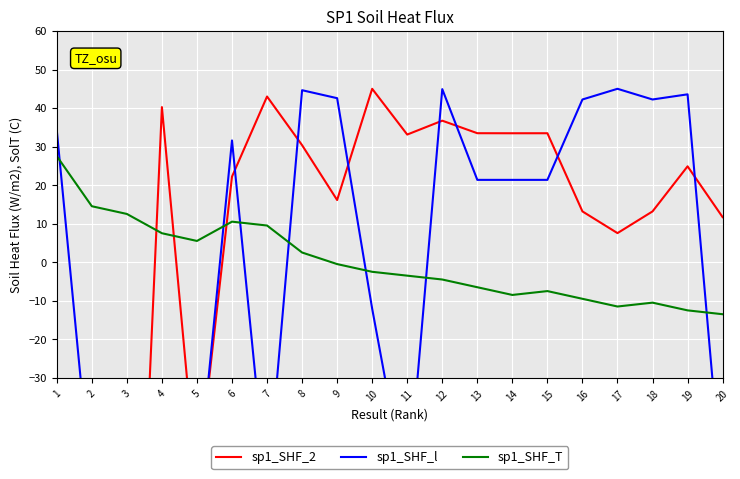

Reading left to right, what are all the values shown in this chart?

sp1_SHF_2: 1=-55.6	2=-162.2	3=-162.2	4=40.3	5=-58.0	6=22.2	7=43.0	8=30.4	9=16.2	10=45.0	11=33.1	12=36.7	13=33.5	14=33.5	15=33.5	16=13.2	17=7.6	18=13.2	19=24.9	20=11.7
sp1_SHF_l: 1=34.3	2=-60.4	3=-60.4	4=-60.4	5=-60.4	6=31.6	7=-60.0	8=44.6	9=42.6	10=-12.0	11=-61.1	12=44.9	13=21.4	14=21.4	15=21.4	16=42.2	17=45.0	18=42.2	19=43.6	20=-60.4
sp1_SHF_T: 1=27.6	2=14.6	3=12.6	4=7.6	5=5.6	6=10.6	7=9.6	8=2.6	9=-0.4	10=-2.4	11=-3.4	12=-4.4	13=-6.4	14=-8.4	15=-7.4	16=-9.4	17=-11.4	18=-10.4	19=-12.4	20=-13.4